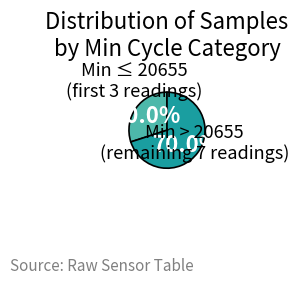

How much of the chart is everything except Min > 20655?

30.0%